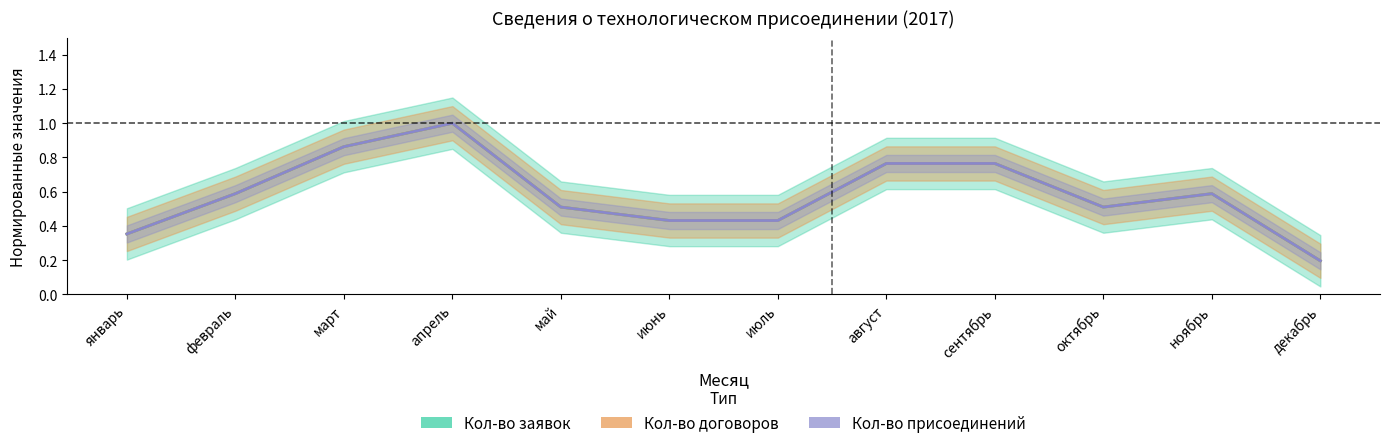

True or false: Кол-во заявок and Кол-во договоров intersect in this chart.

False